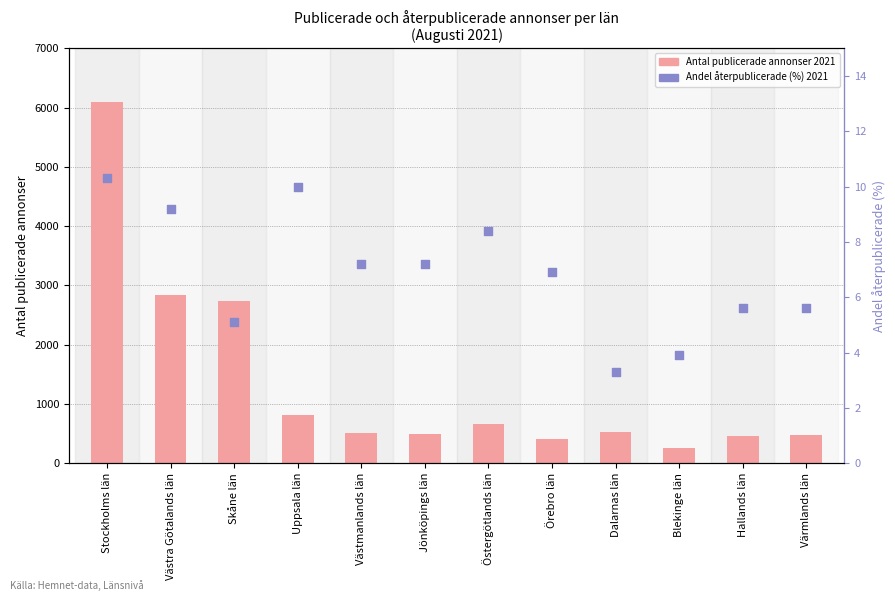

Which series reaches the maximum Y coordinate?

Antal publicerade annonser 2021